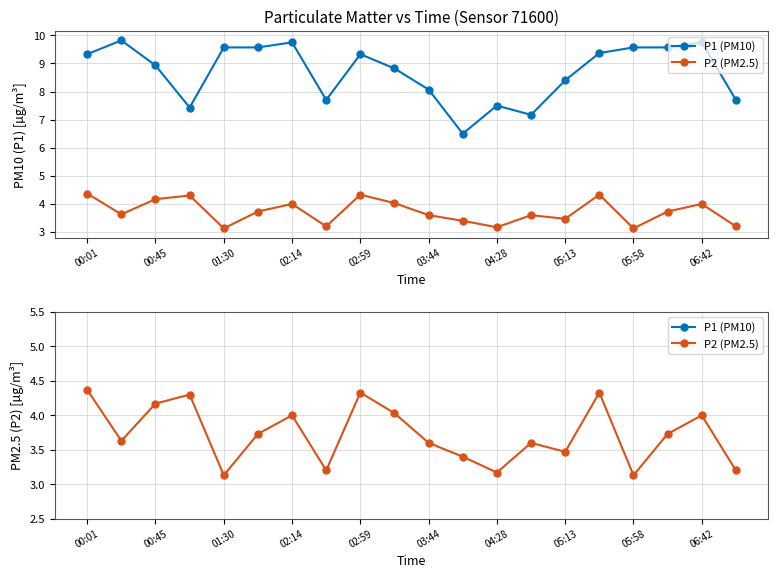

The value of P1 (PM10) at 05:58 is 6.6. True or false?

False